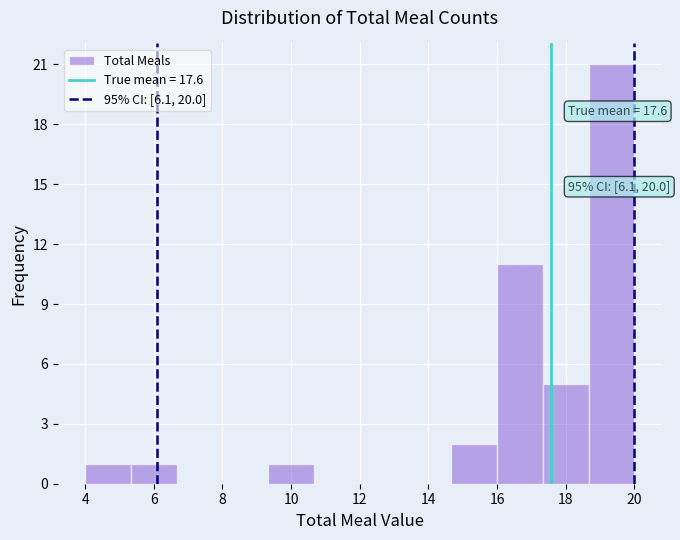

Which range on the x-axis has the tallest bar?

18.6 to 20.0